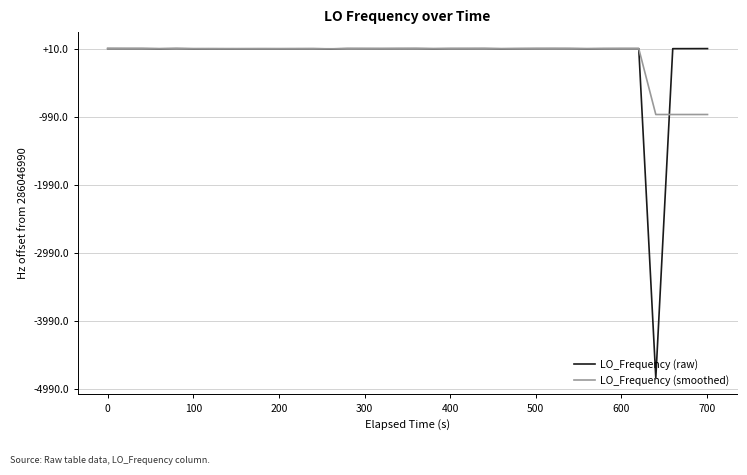

In LO_Frequency (raw), how many points are lower than both neighbors (excluding endpoints)?

9